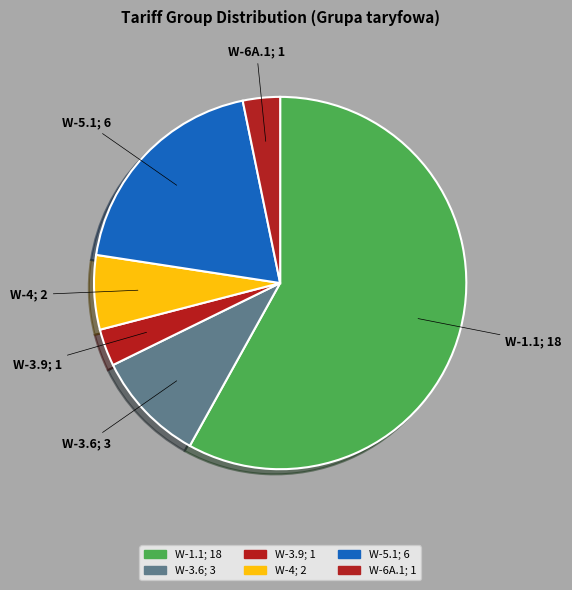

Is it true that W-6A.1; 1 is 15% of the pie?

False